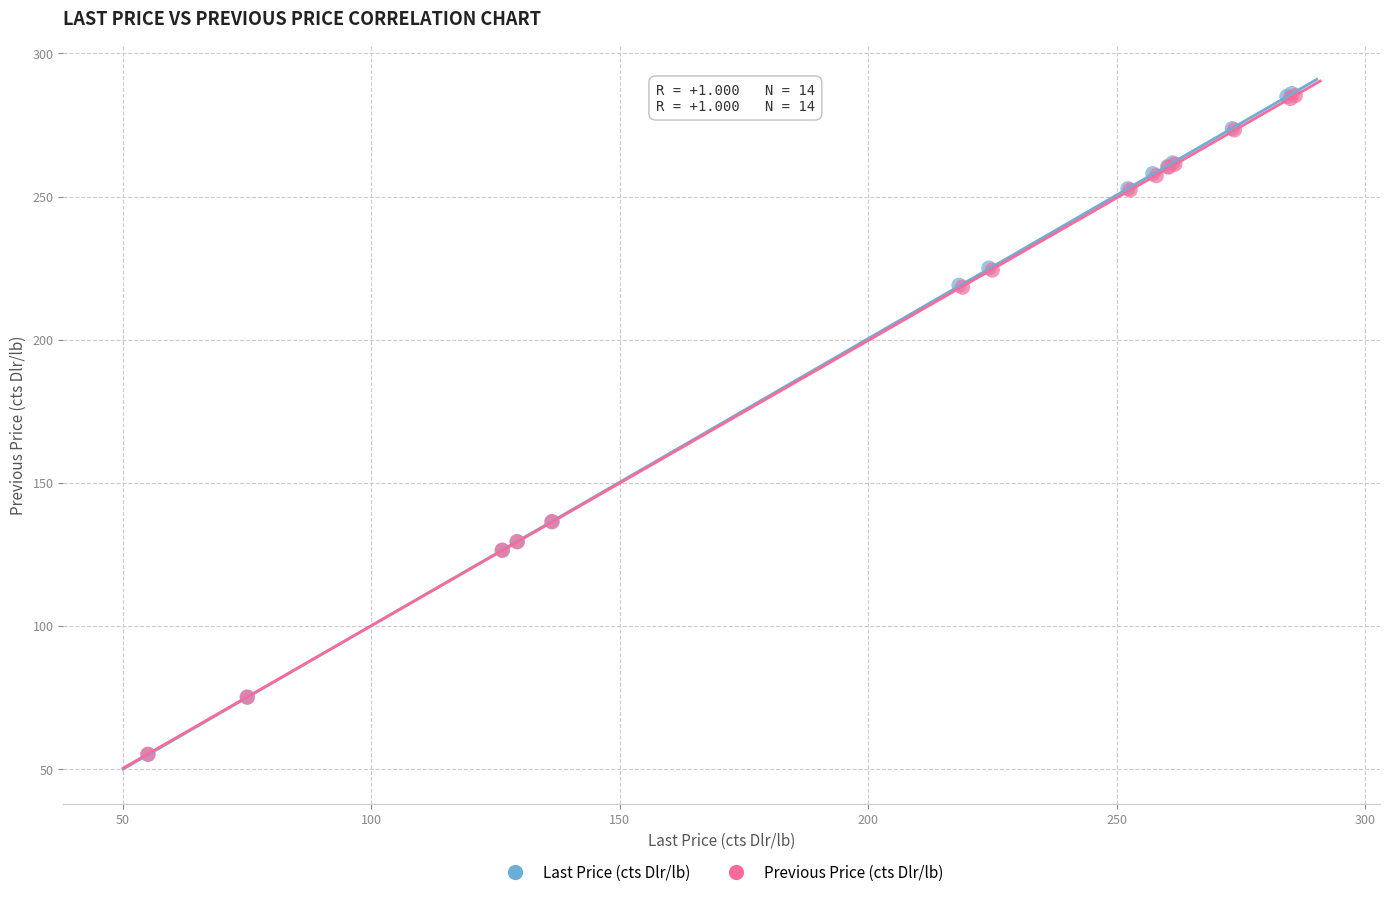

Which series has the widest spread of Y values?

Last Price (cts Dlr/lb)